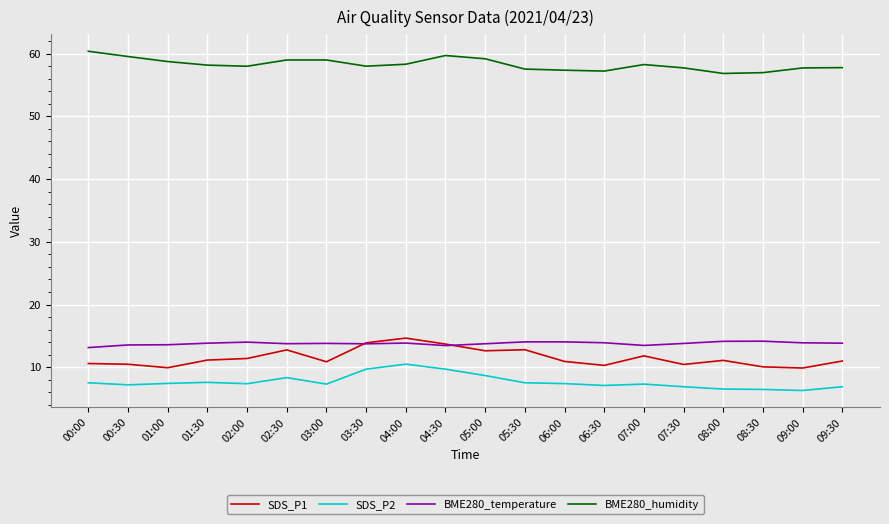

What is the maximum value shown in the chart?

60.4